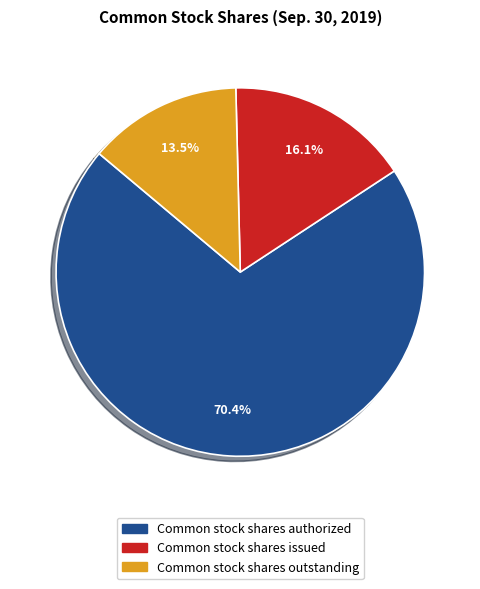

Does any single category account for the majority?

Yes